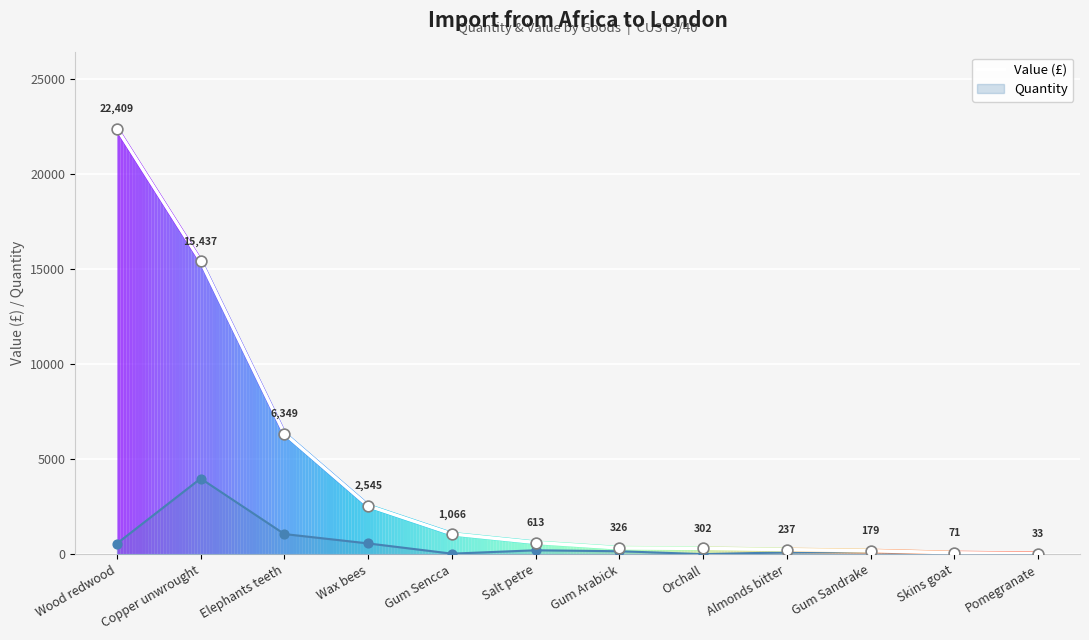

Approximately how many times larger is the value at Almonds bitter compared to Salt petre?

0.4